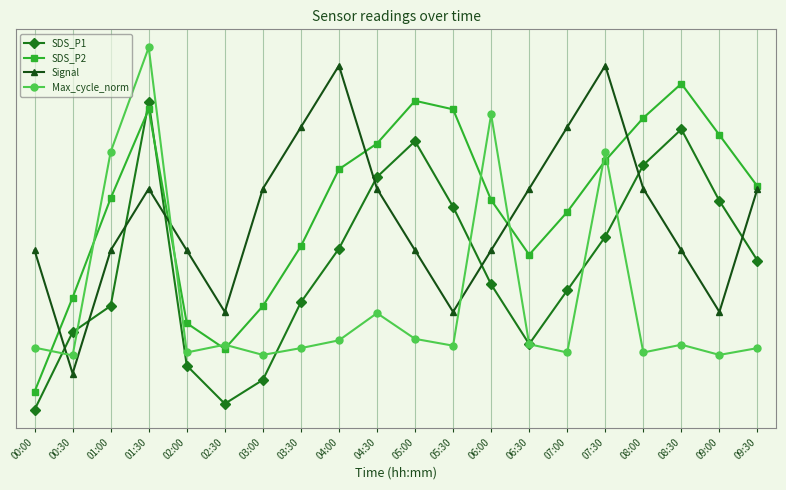

What is the average value of the SDS_P2 series?

17.0